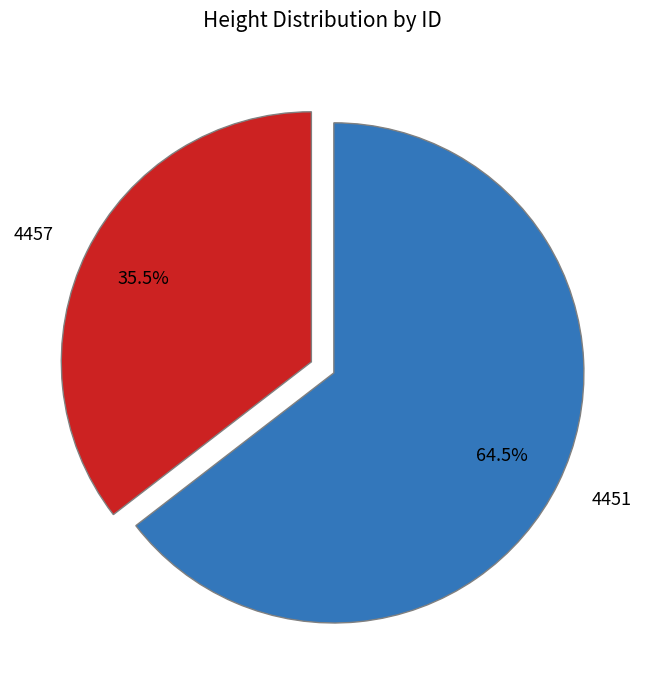

What portion of the pie excludes 4451?

35.5%